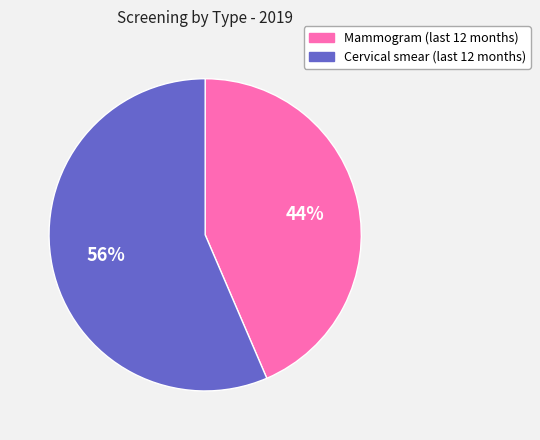

Does any single category account for the majority?

Yes